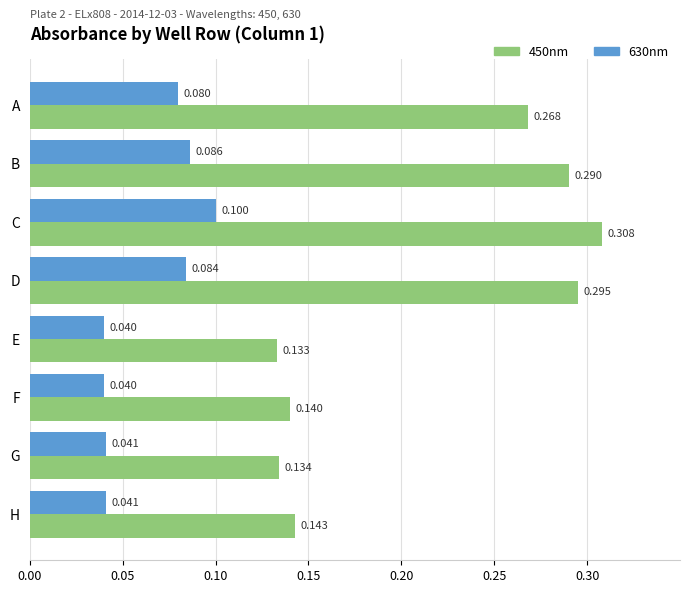

Is the value of 450nm at H greater than the value of 630nm at H?

Yes